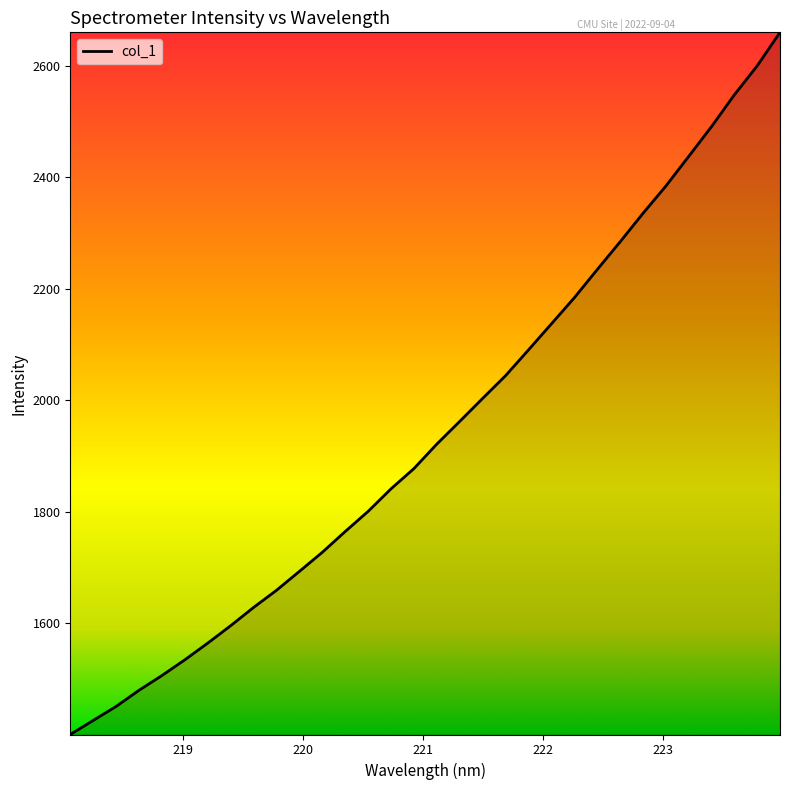

What is the maximum value shown in the chart?

2660.0